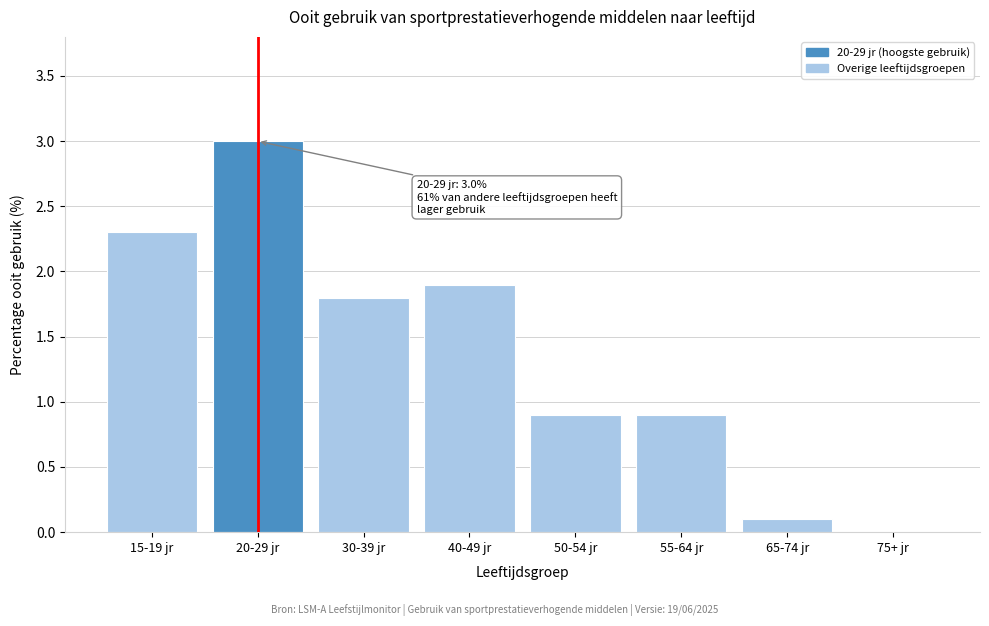

Reading right to left, what are all the values shown in this chart?

75+ jr=0.0	65-74 jr=0.1	55-64 jr=0.9	50-54 jr=0.9	40-49 jr=1.9	30-39 jr=1.8	20-29 jr=3.0	15-19 jr=2.3